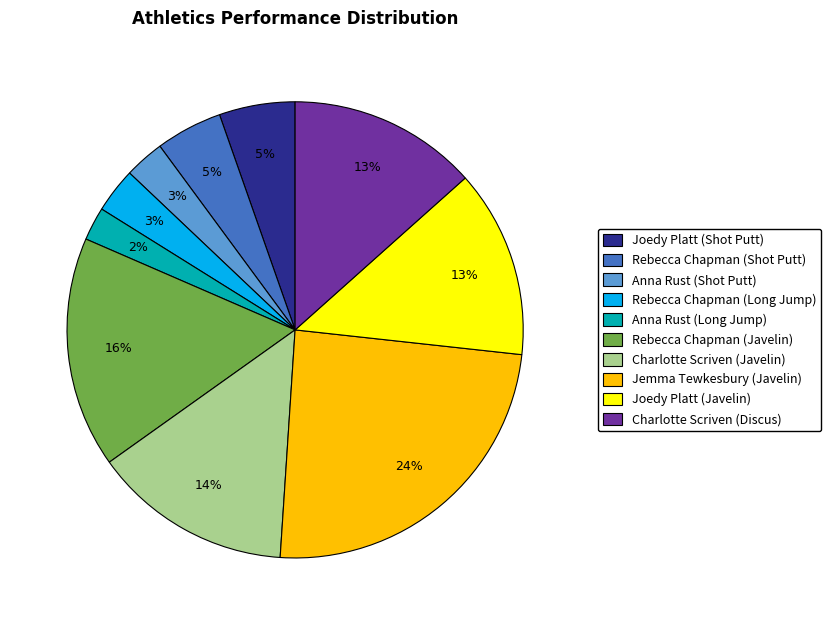

To the nearest percent, what is the average slice percentage?

10%